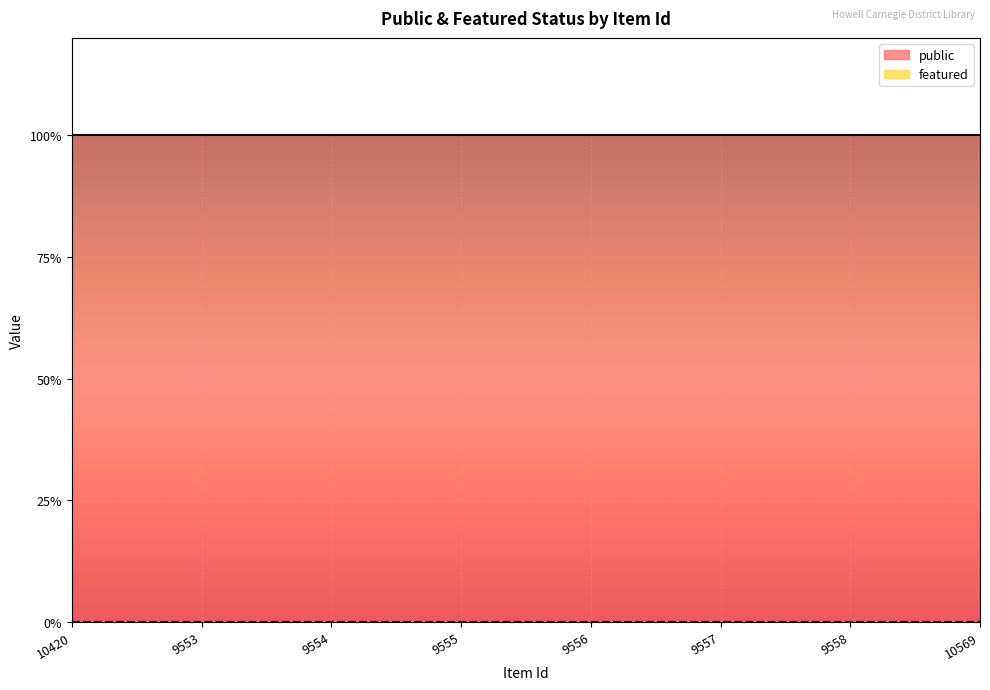

Which series has the largest range (max minus min)?

public